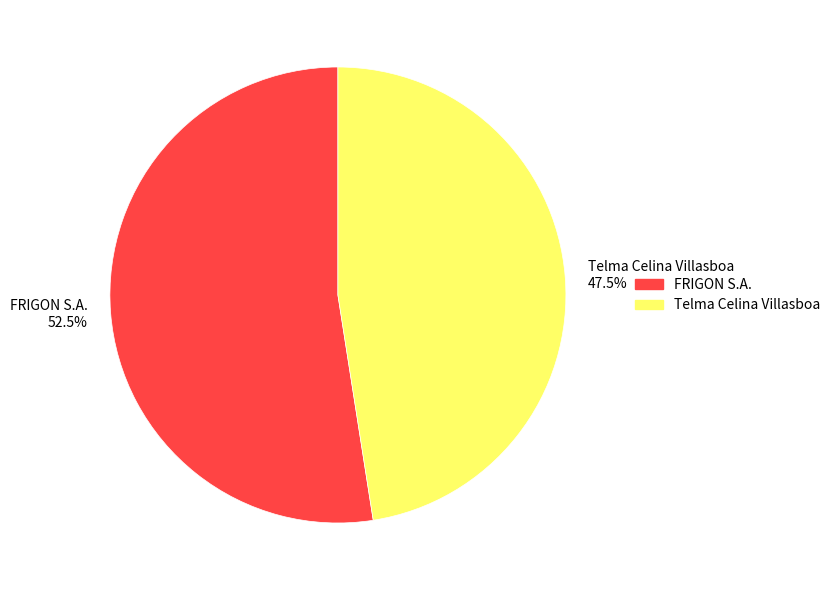

To the nearest percent, what is the difference between the largest and smallest slice percentages?

5%